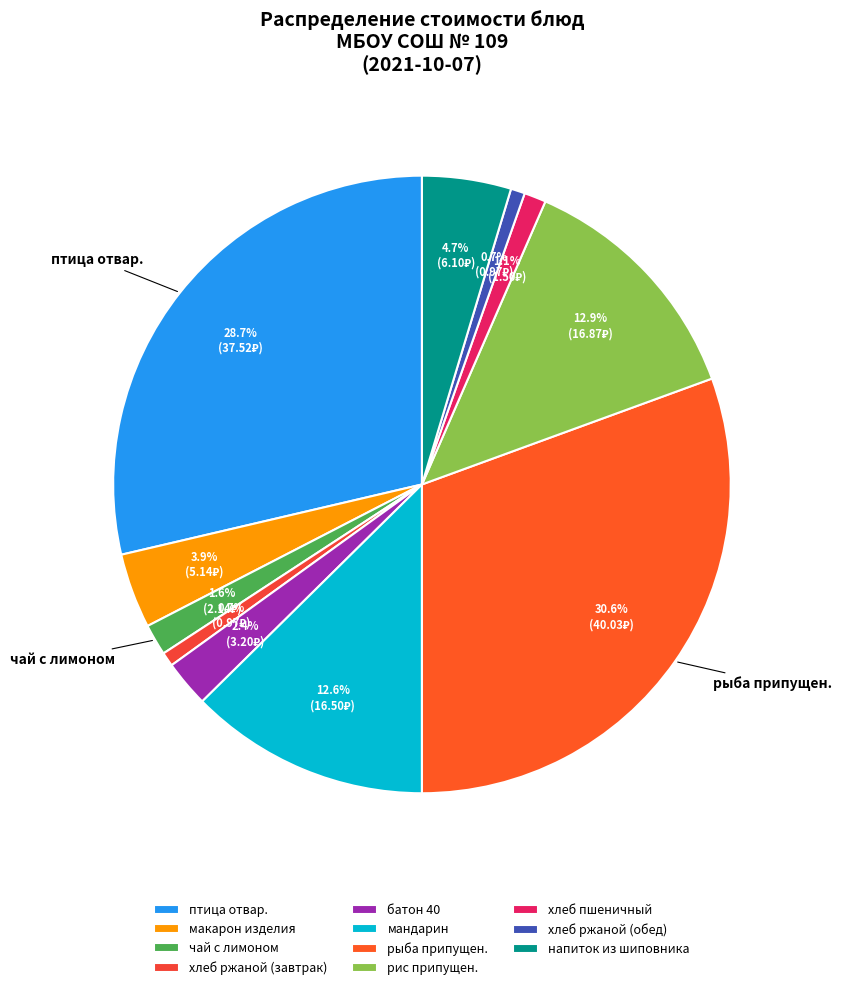

Is there any slice that represents more than half of the pie?

No